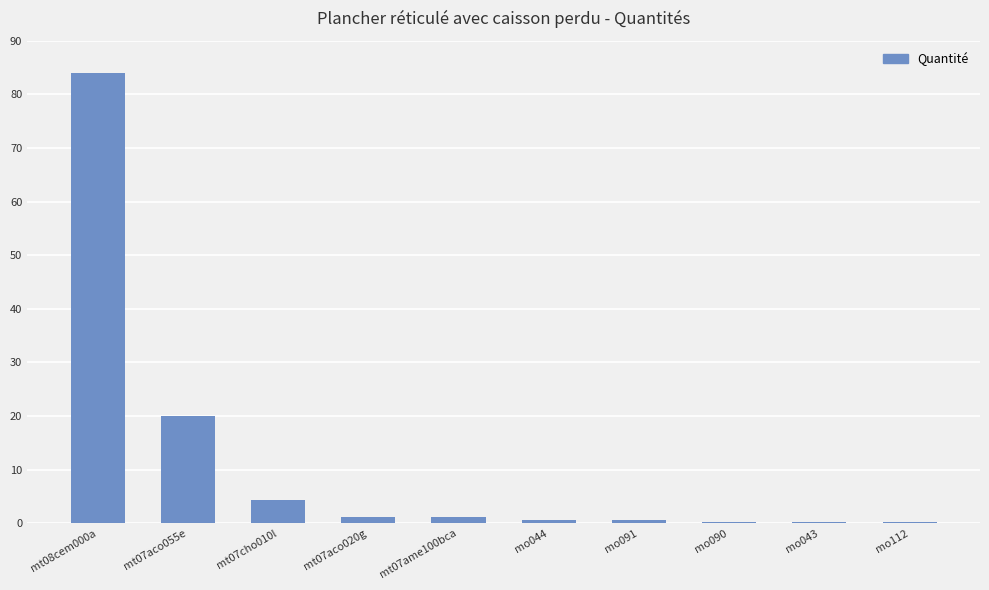

Where is the data nearest to the value 42?

mt07aco055e